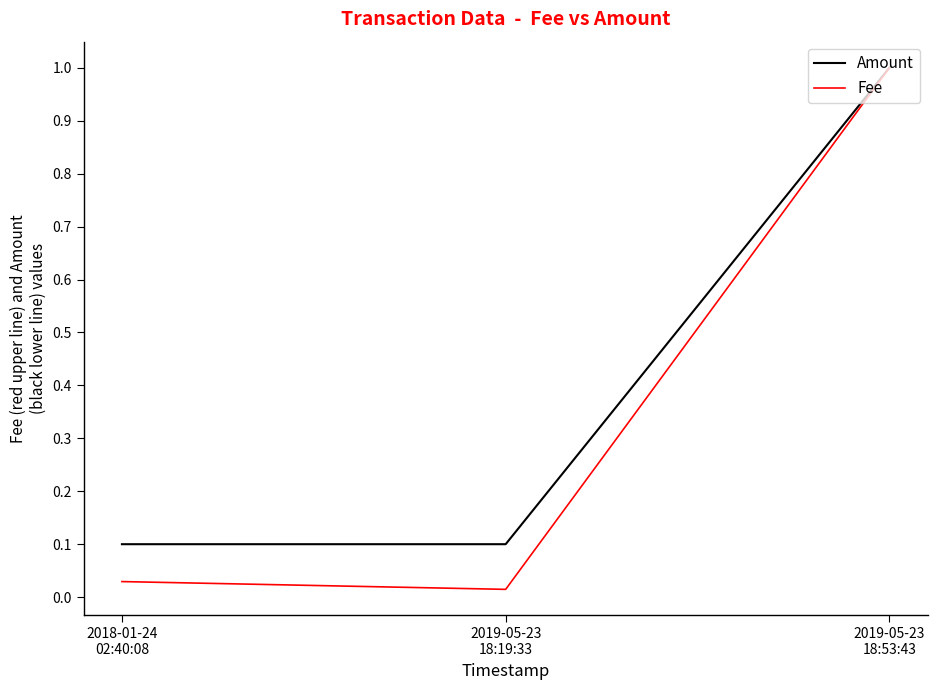

Which series has the widest spread of values?

Fee